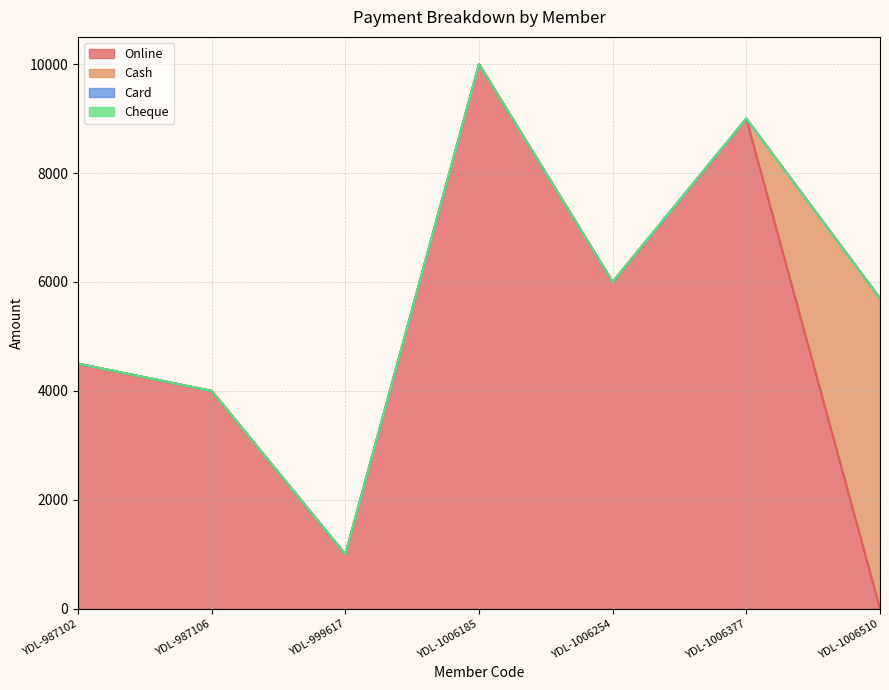

Which series has the largest total across all categories?

Online